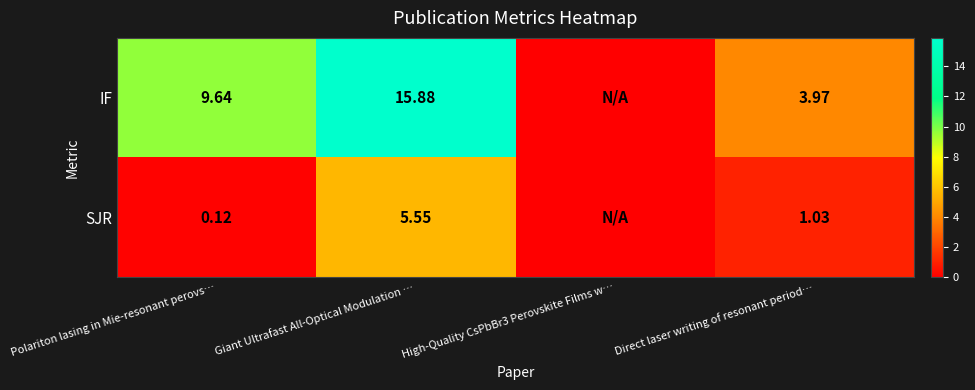

Rank the series at Polariton lasing in Mie-resonant perovs… from highest to lowest value.

IF, SJR